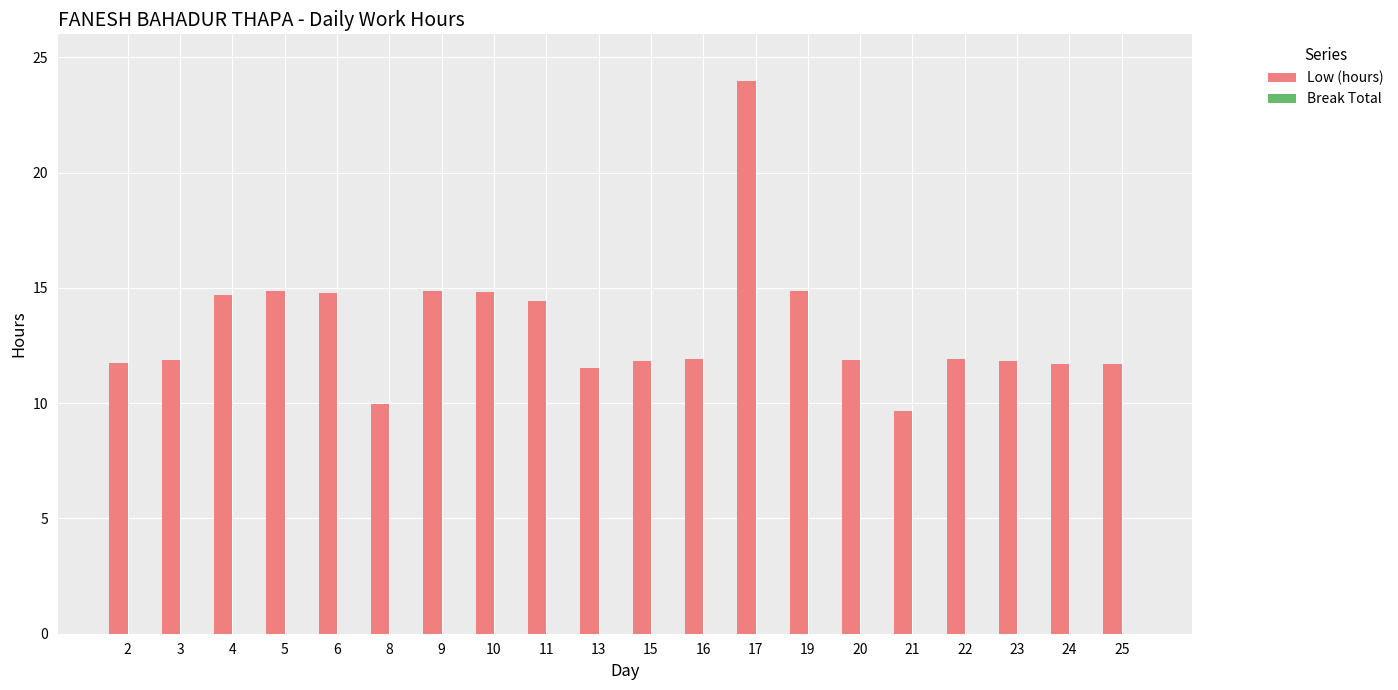

The value at 22 is 11.9. True or false?

True